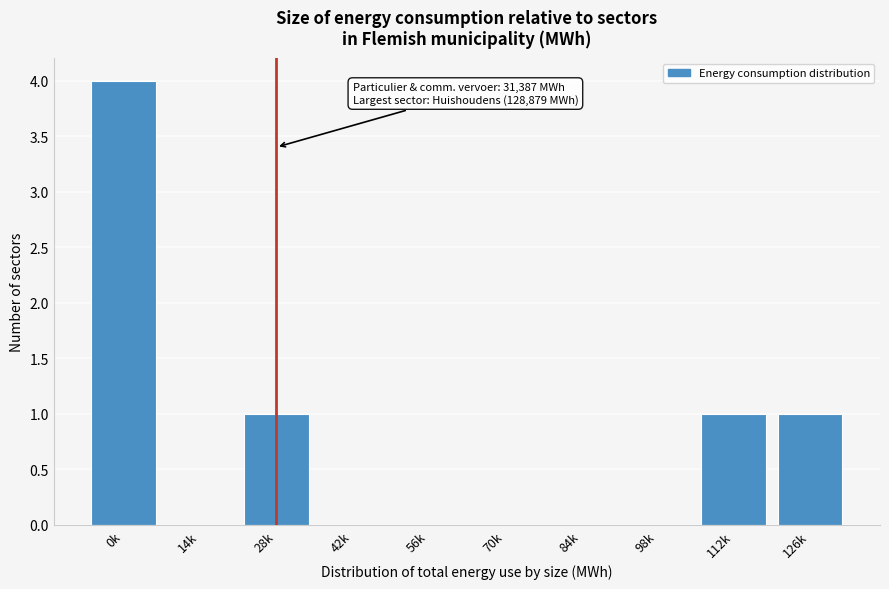

Reading left to right, transcribe all the data shown in this chart.

0k=4	14k=0	28k=1	42k=0	56k=0	70k=0	84k=0	98k=0	112k=1	126k=1